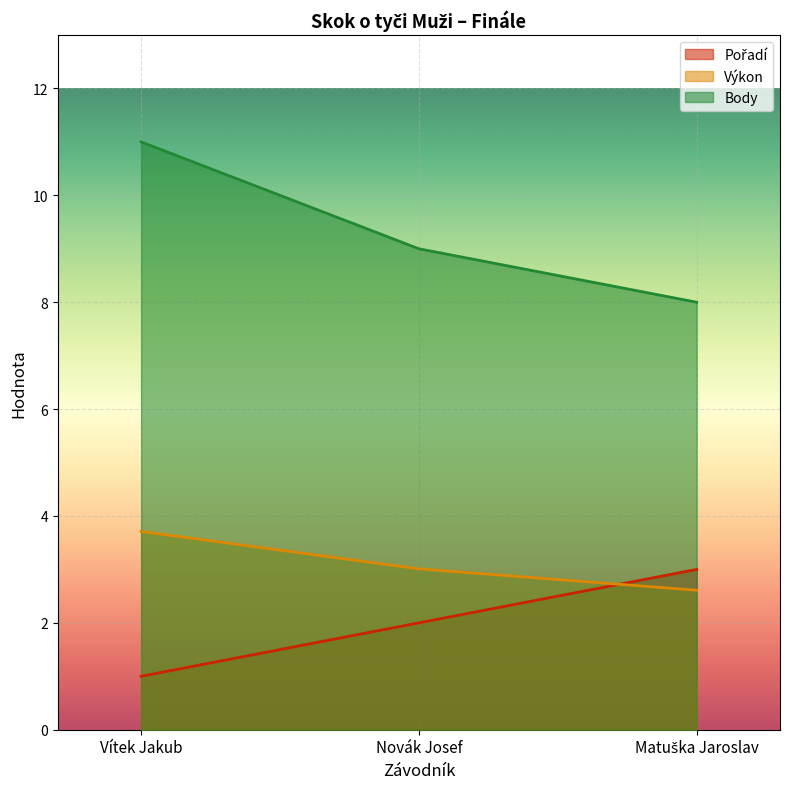

Reading left to right, transcribe all the data shown in this chart.

Pořadí: 1.0	2.0	3.0
Výkon: 3.7	3.0	2.6
Body: 11.0	9.0	8.0